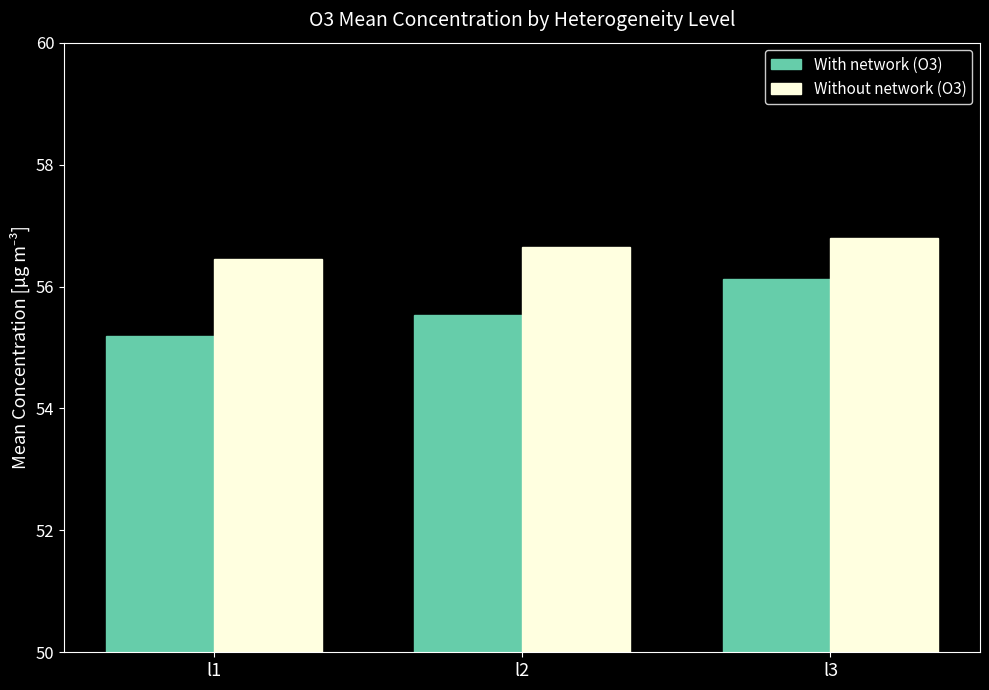

At how many categories does at least one series exceed 56?

3